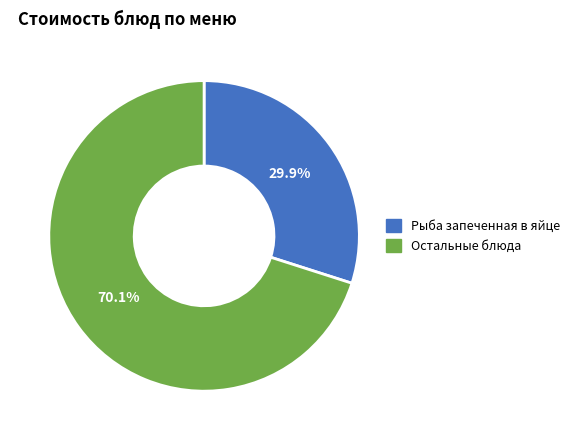

Does any single category account for the majority?

Yes